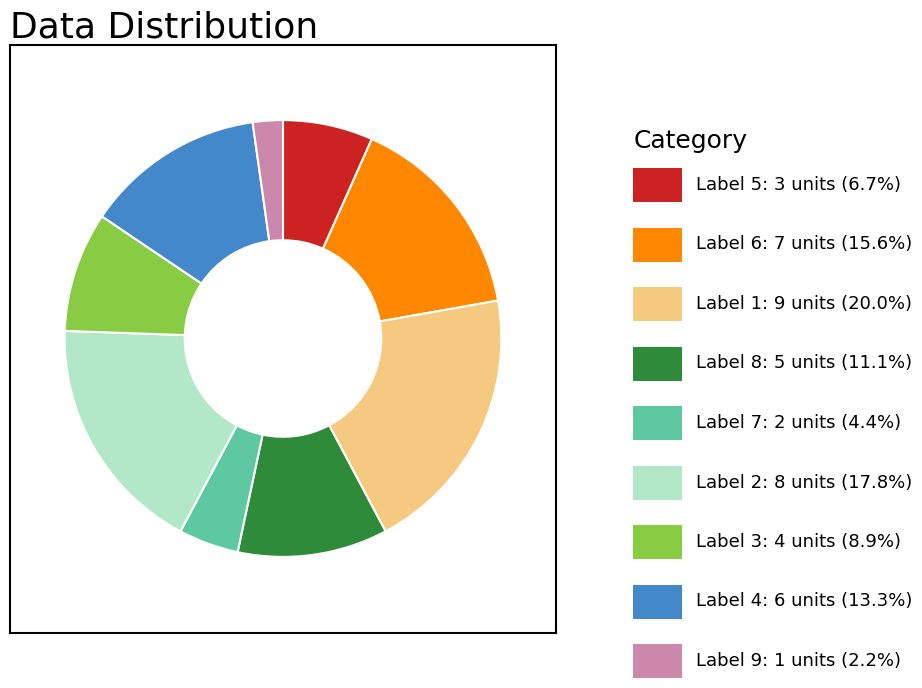

Is there any slice that represents more than half of the pie?

No